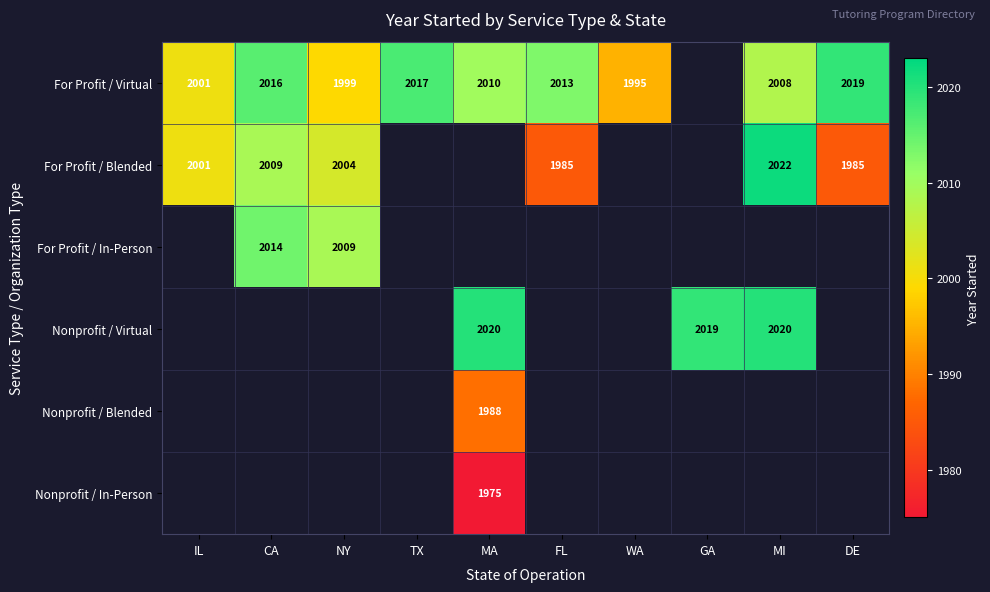

The value of For Profit / Blended at IL is 2001. True or false?

True